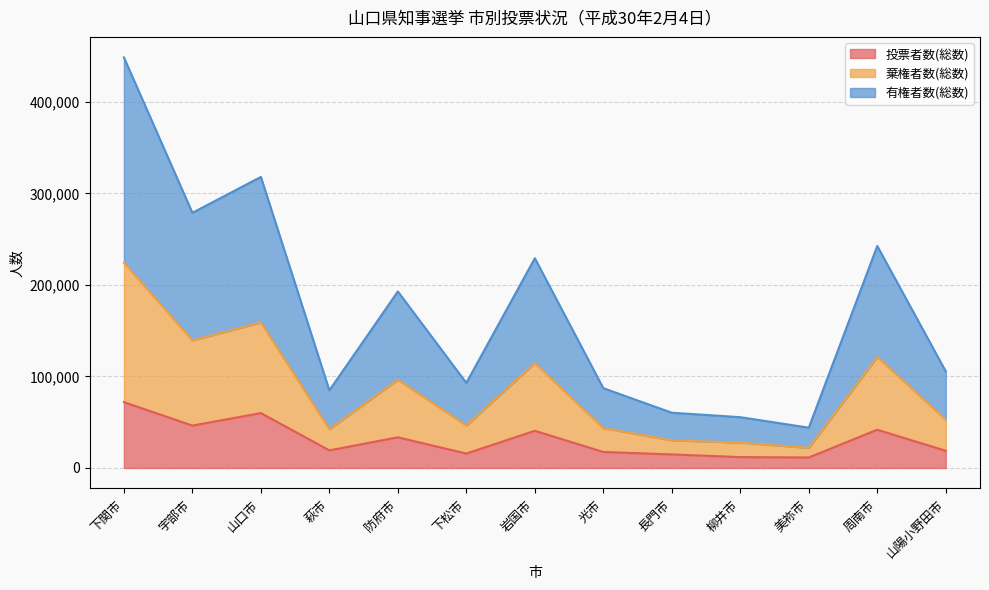

True or false: 投票者数(総数) and 棄権者数(総数) intersect in this chart.

False